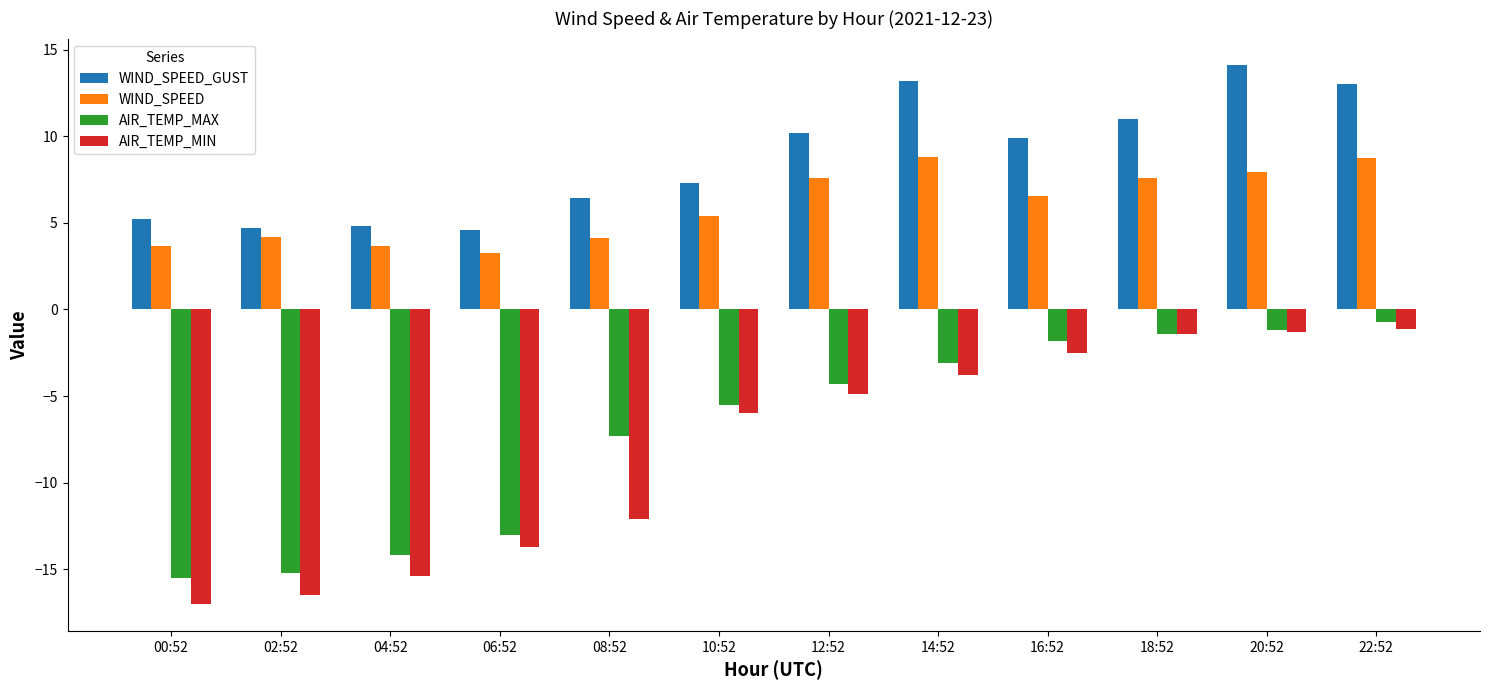

What is the label of the 12th bar from the left?

22:52